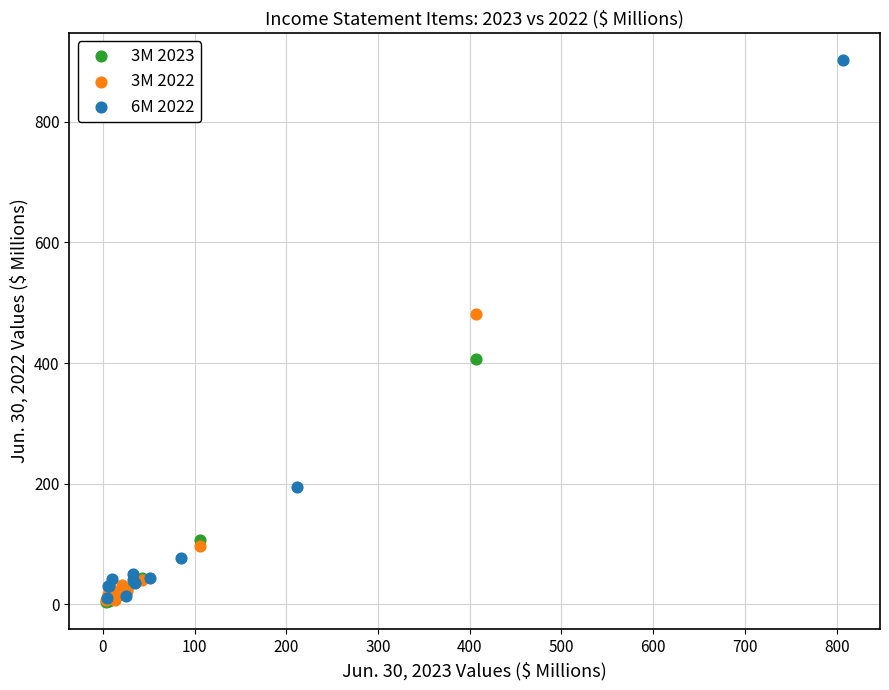

Which series has the widest spread of Y values?

6M 2022